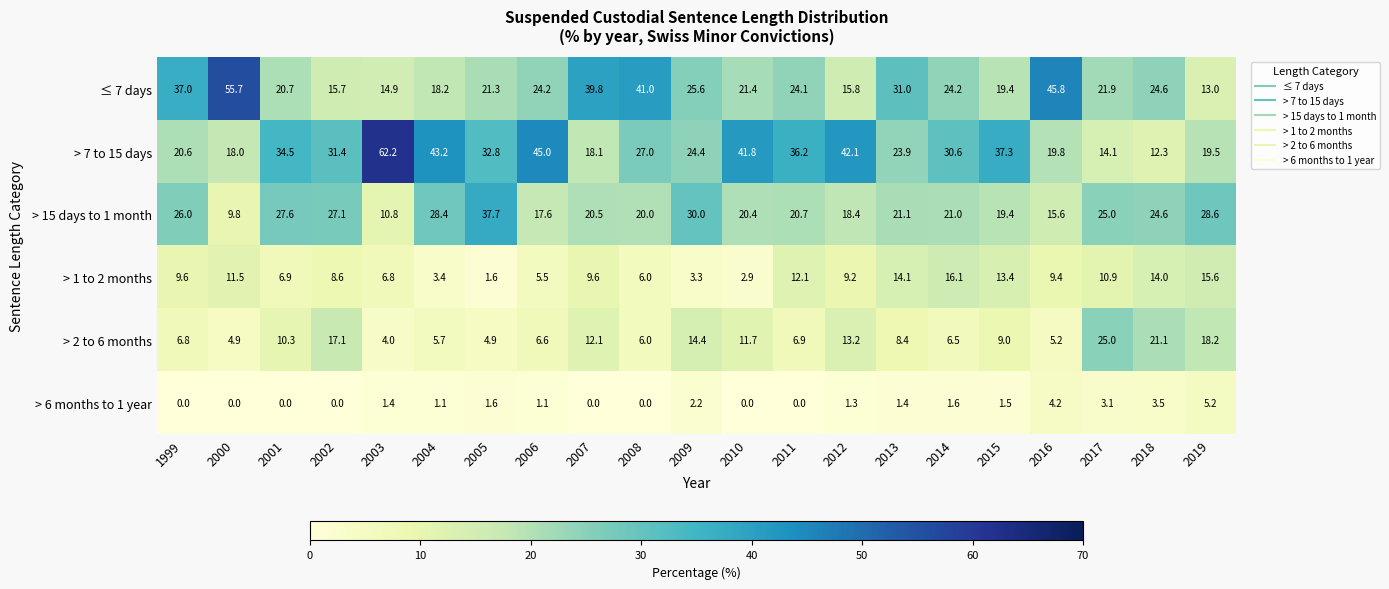

What is the difference between the highest and lowest values at 2008?

41.0